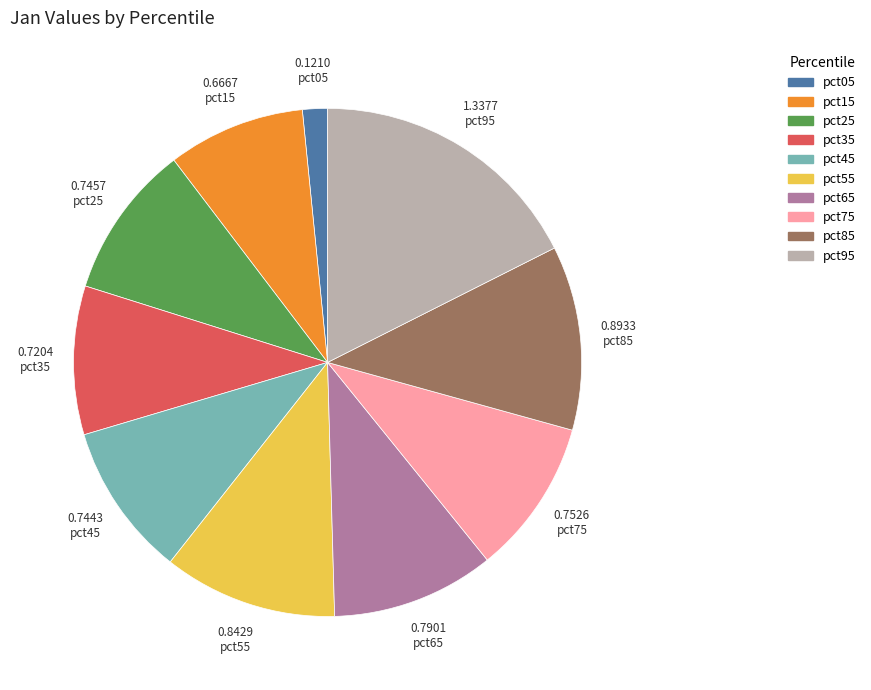

Is there a majority slice in this chart?

No